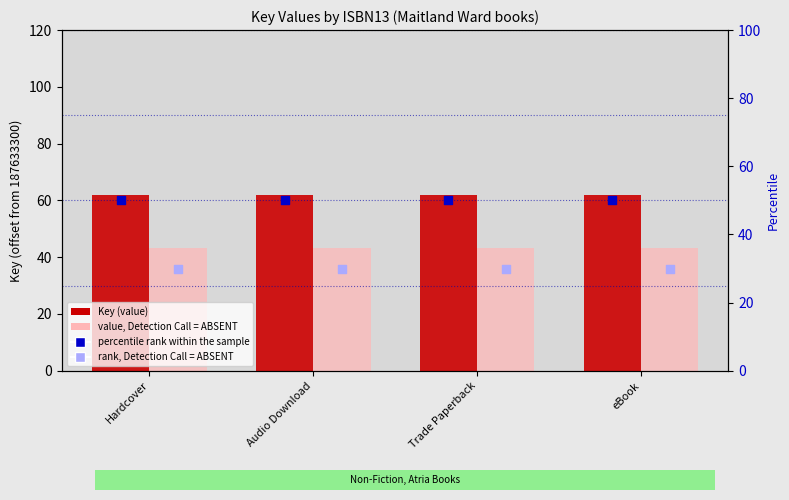

Which series has the largest total across all categories?

Key (value)